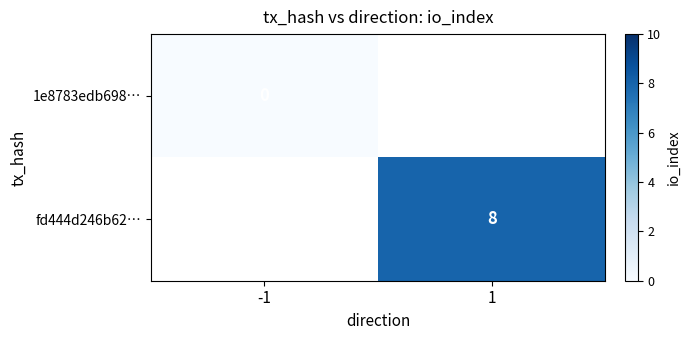

How many categories are shown in the chart?

2